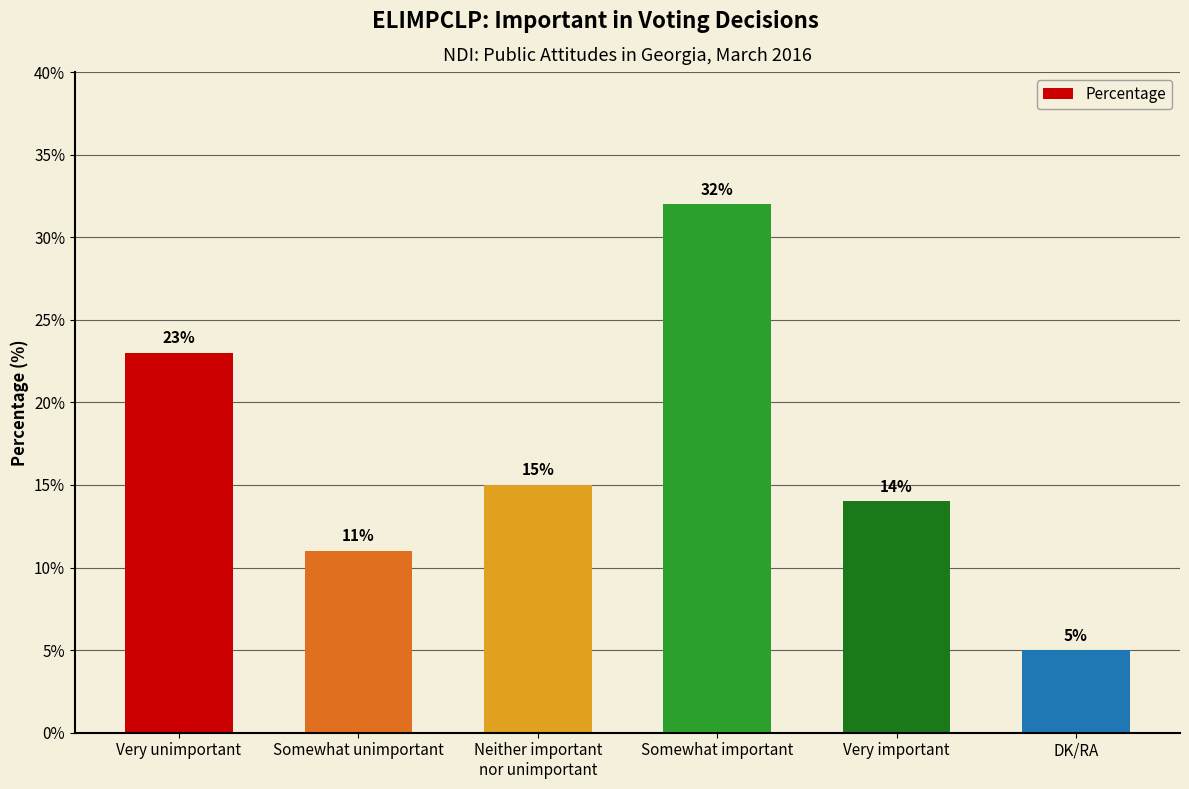

List the labels in order of value, largest first.

Somewhat important, Very unimportant, Neither important
nor unimportant, Very important, Somewhat unimportant, DK/RA